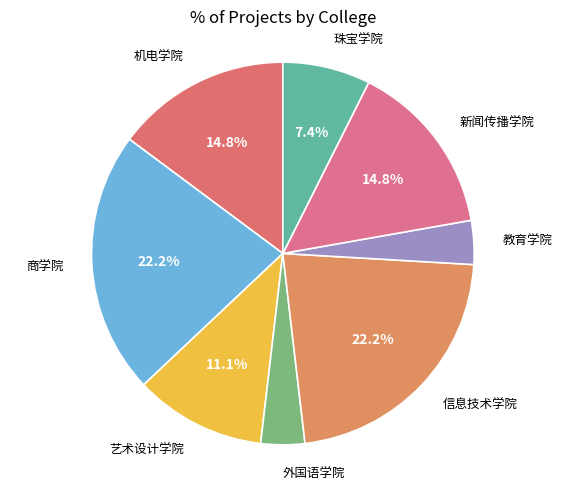

How many segments does this pie chart have?

8